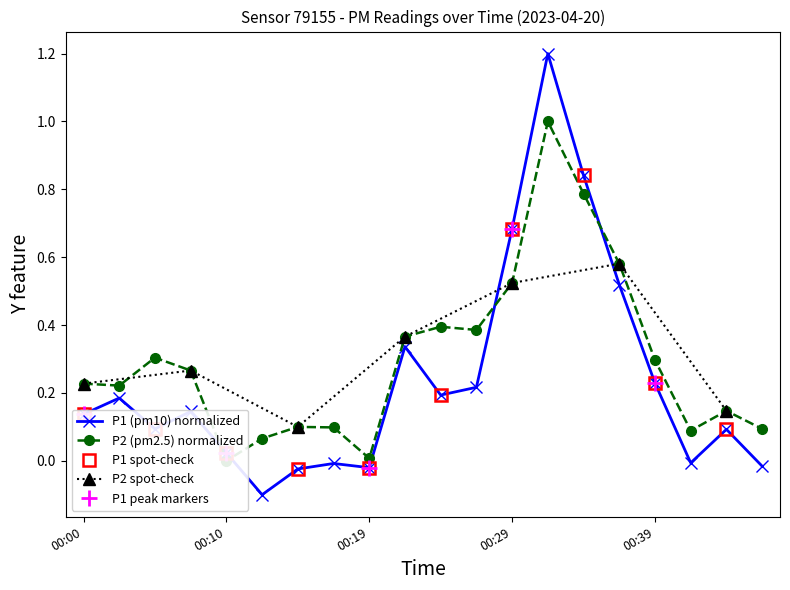

Which series has the widest spread of values?

P1 (pm10)